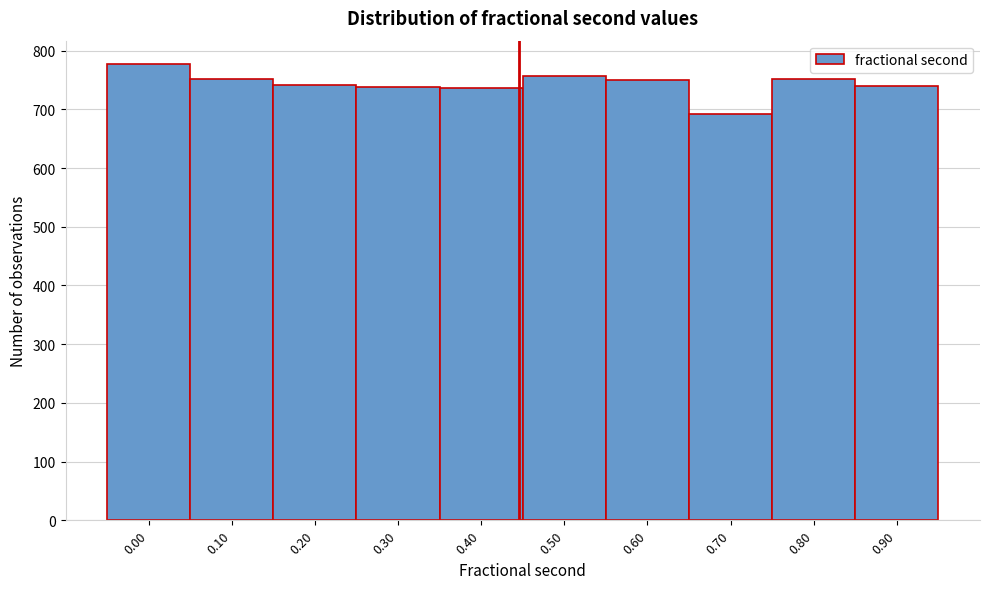

What is the change in value from 0.60 to 0.70?

-58